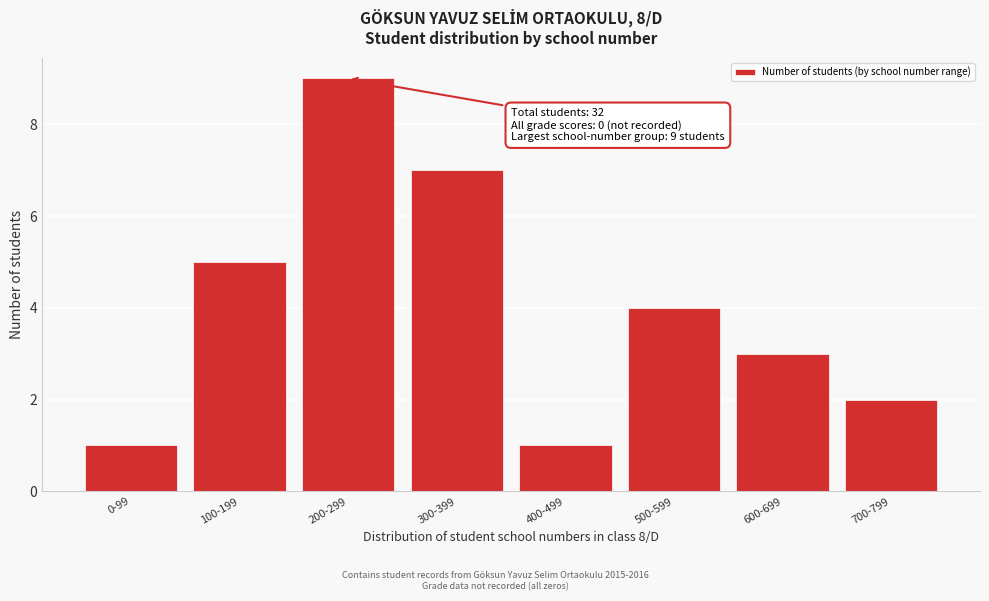

Reading left to right, extract all data points from this chart.

1	5	9	7	1	4	3	2